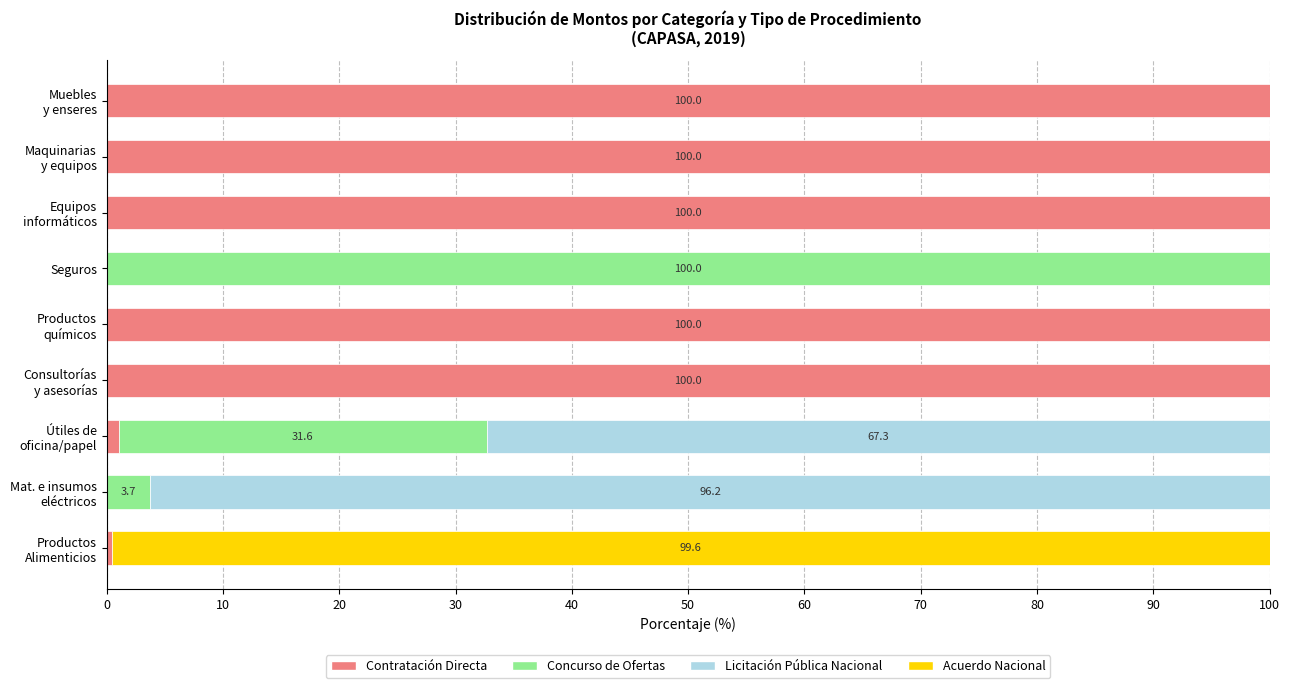

What is the total value across all series at Seguros?

100.0